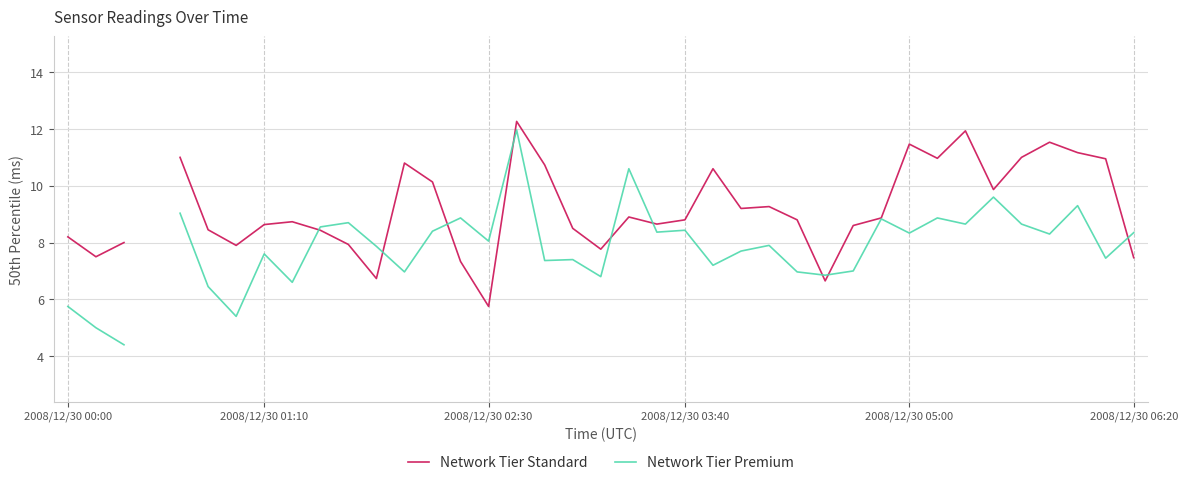

What is the difference between the maximum and minimum values in the Network Tier Standard series?

6.5